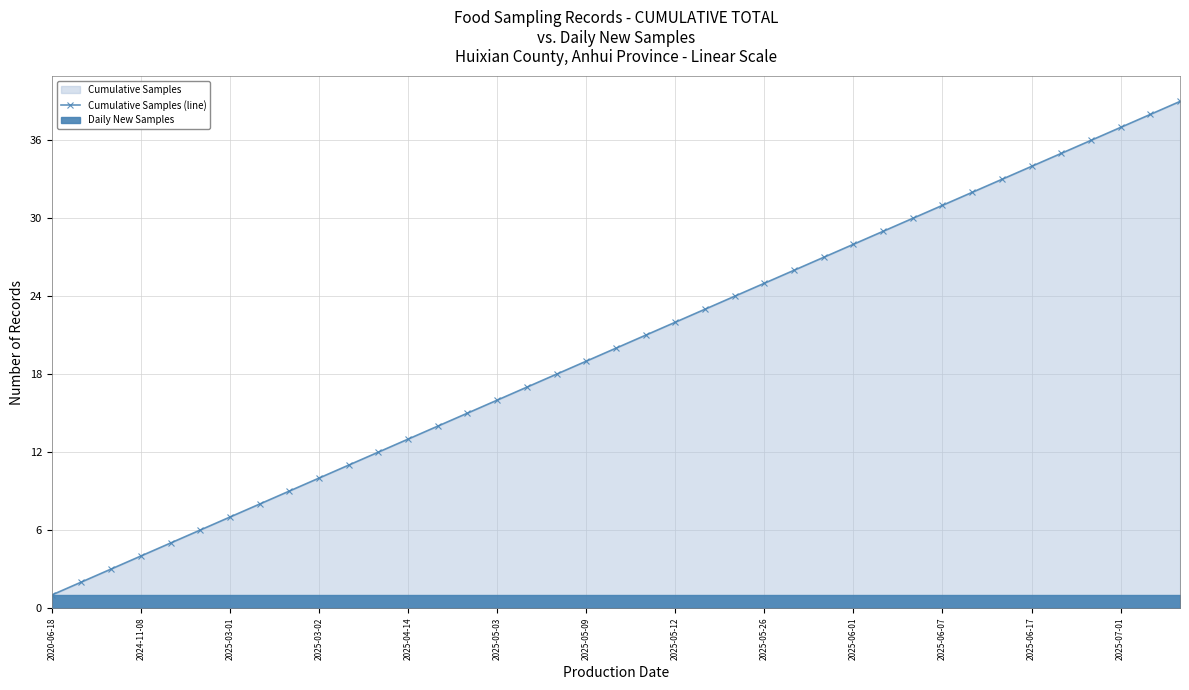

Is it true that Cumulative Samples (line) equals 19 at 2025-05-09?

True